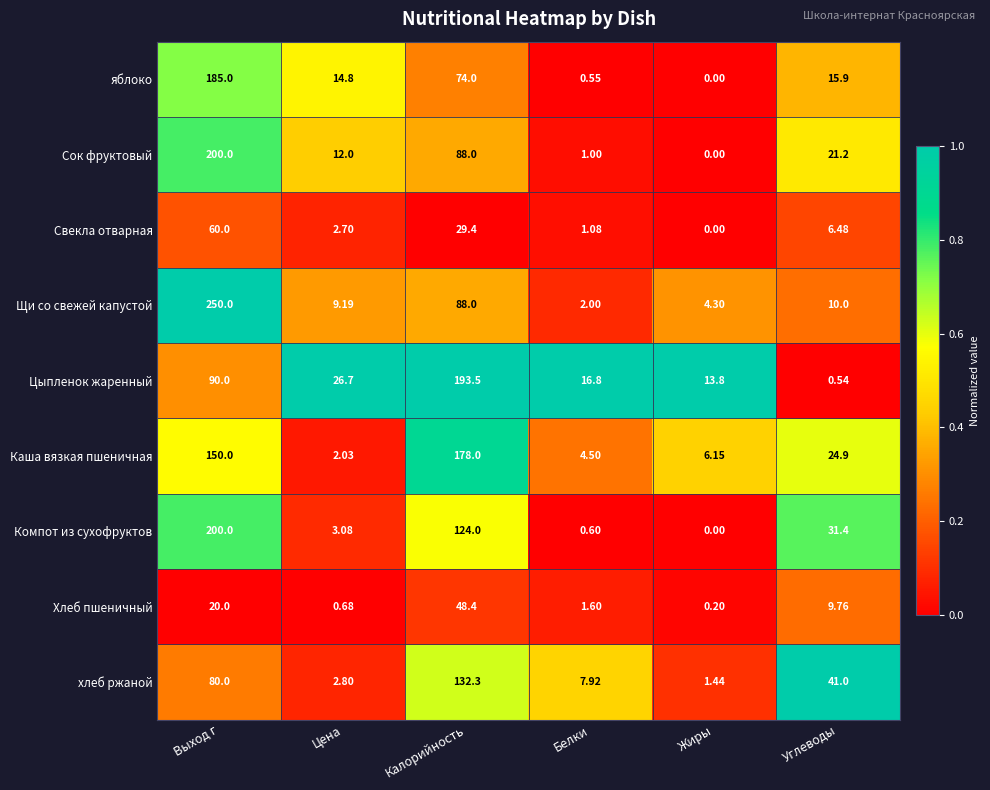

Which label corresponds to the smallest value in the chart?

Жиры